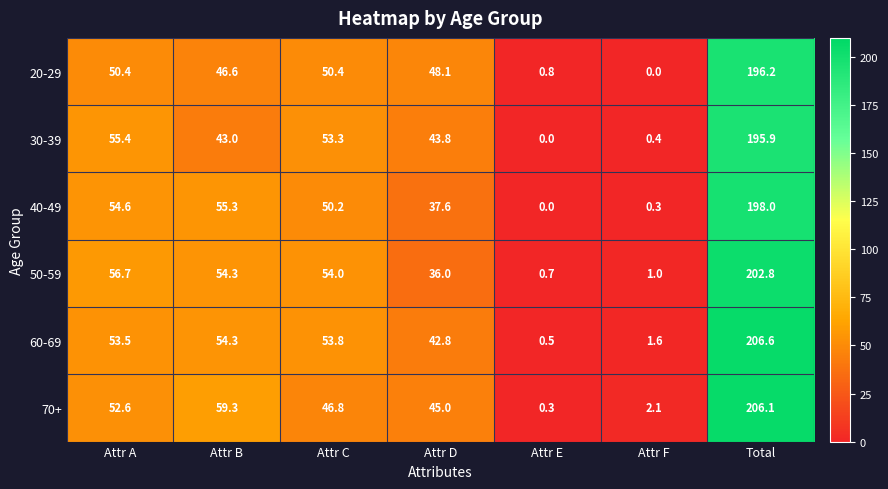

Which series has the widest spread of values?

60-69